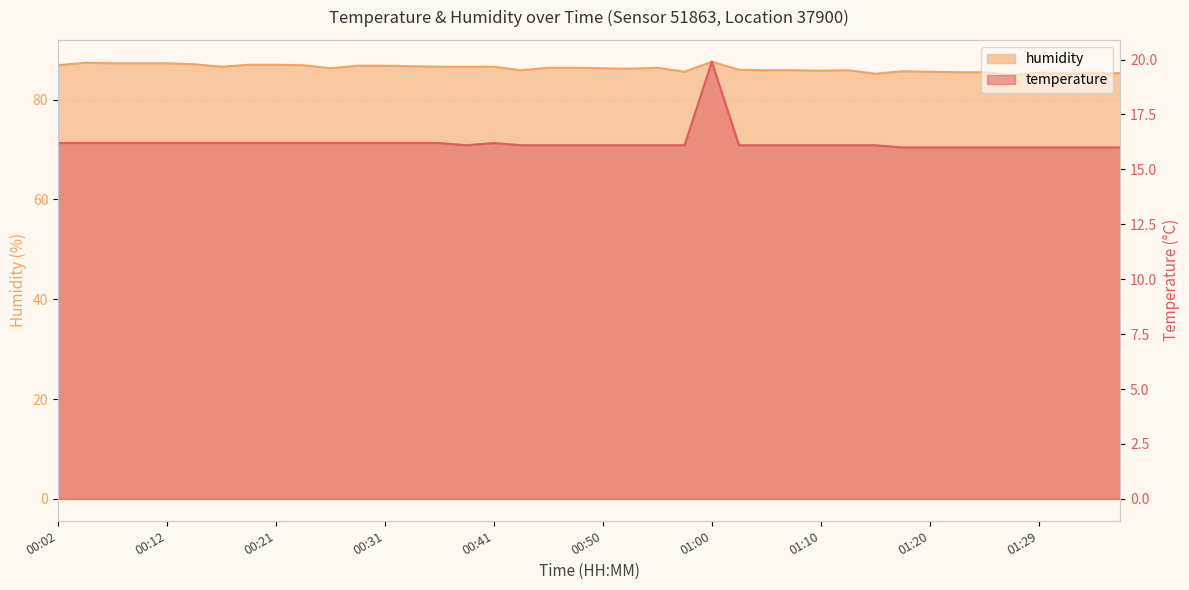

What is the highest value of the temperature series?

19.9